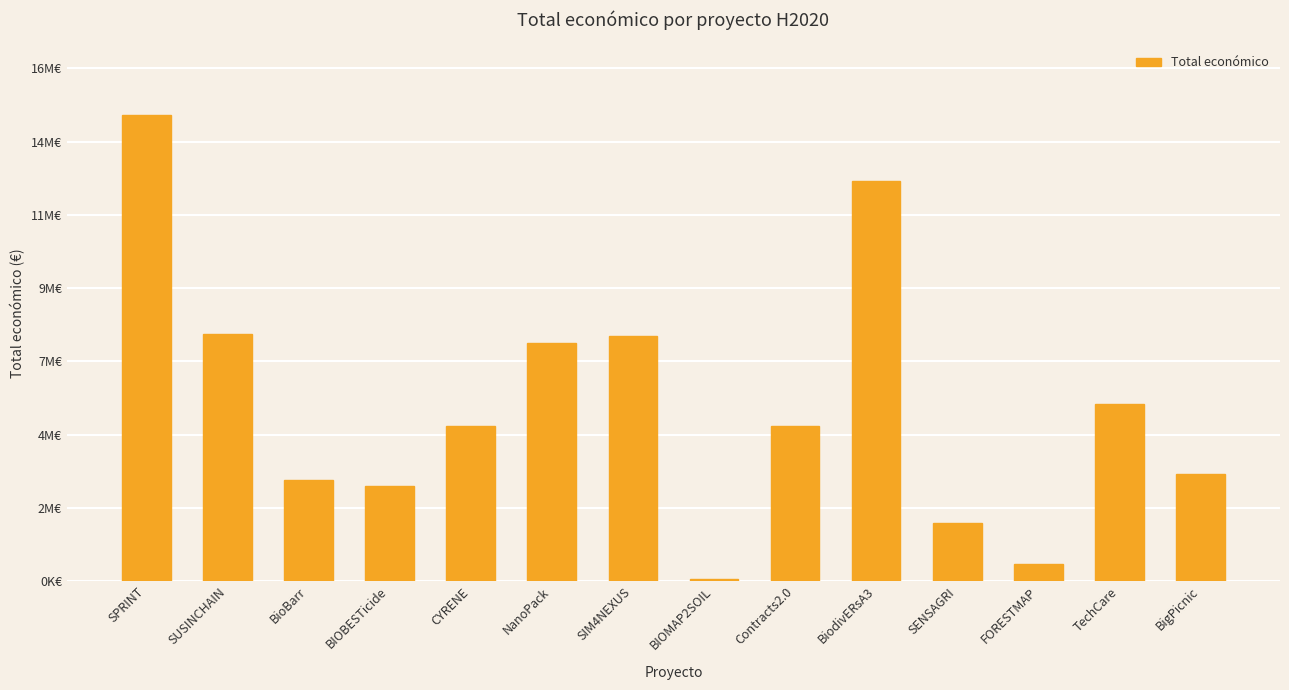

True or false: the data shows 1264142 at CYRENE.

False